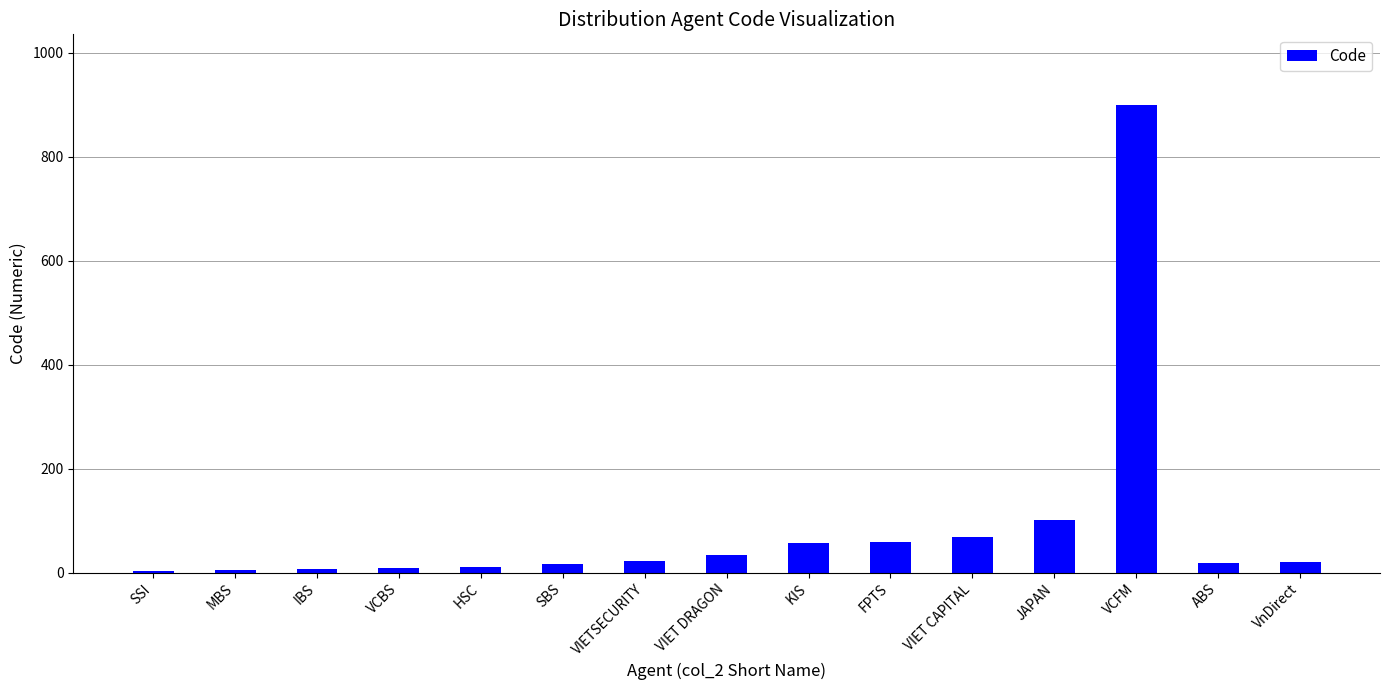

What is the change in value from SBS to VCFM?

+883